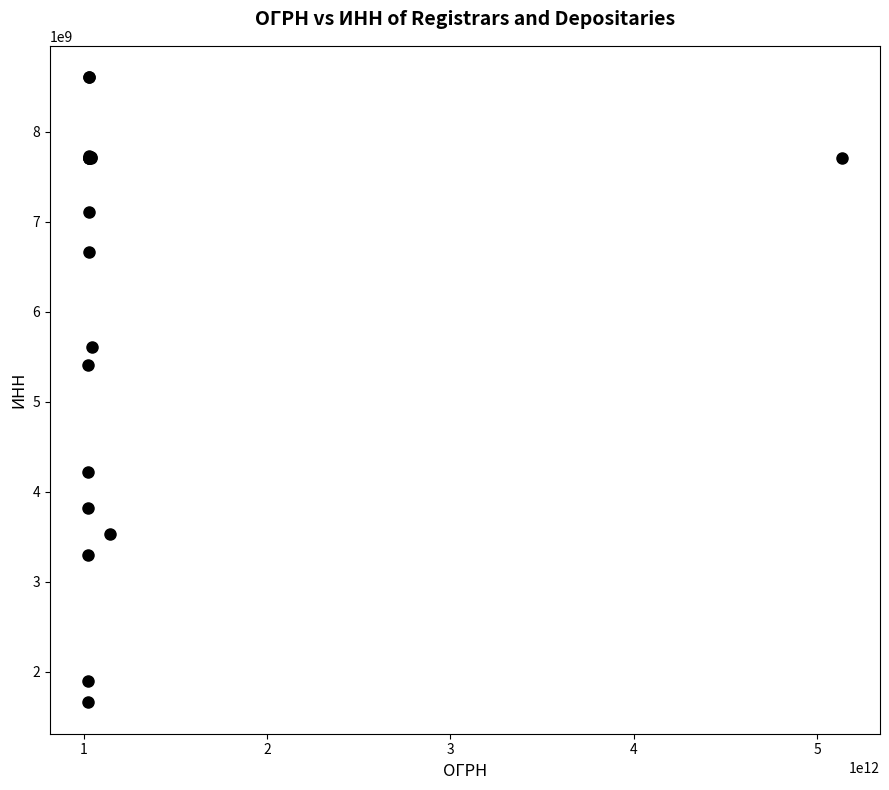

What Y value in the scatter plot is closest to 5132530974?

5407175878